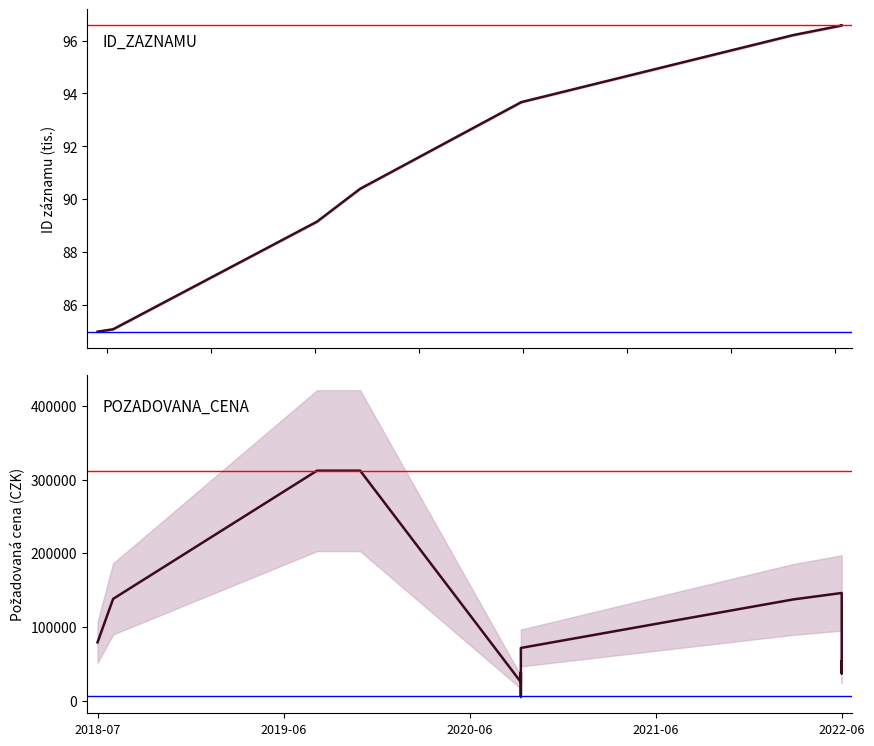

List the series in order of their peak value, highest first.

POZADOVANA_CENA, ID_ZAZNAMU